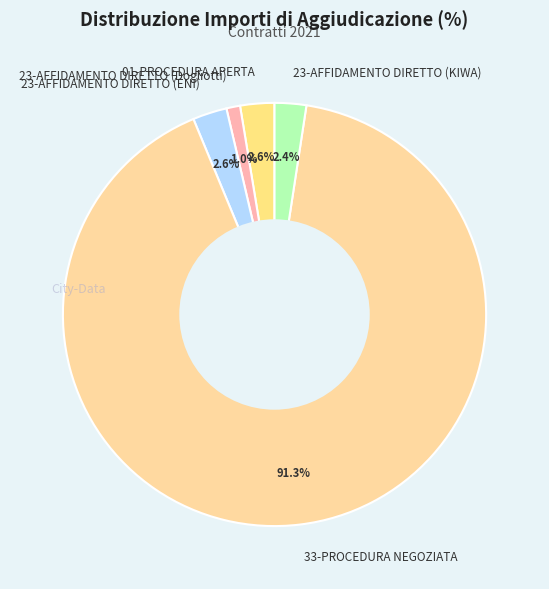

Count the number of slices in the pie.

5